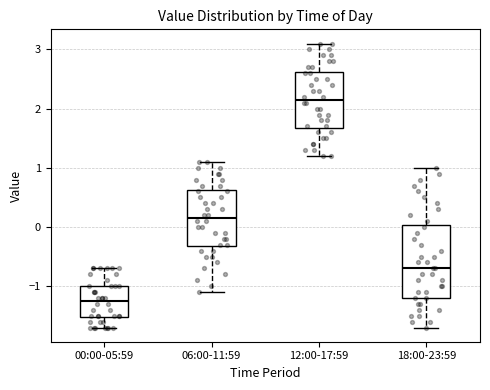

Which box is the tallest, from its lower edge to its upper edge?

18:00-23:59